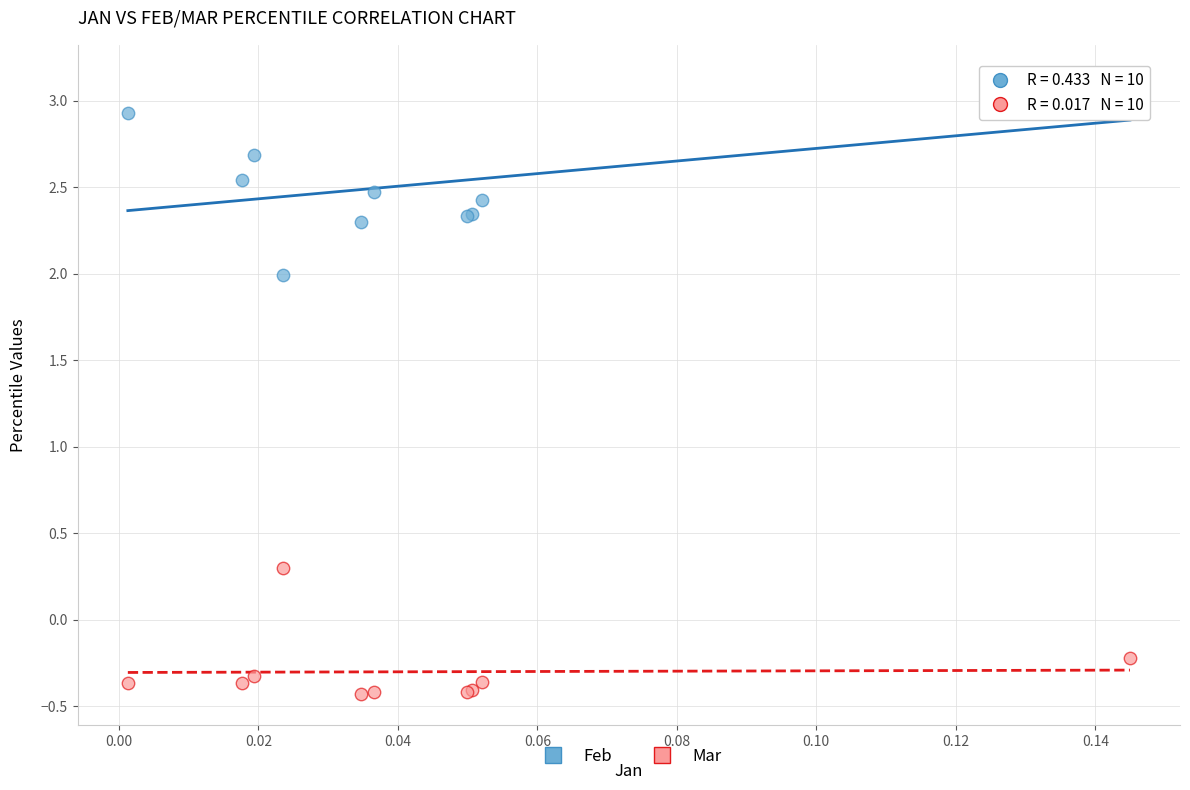

Across all series, what Y value is closest to 1?

0.3